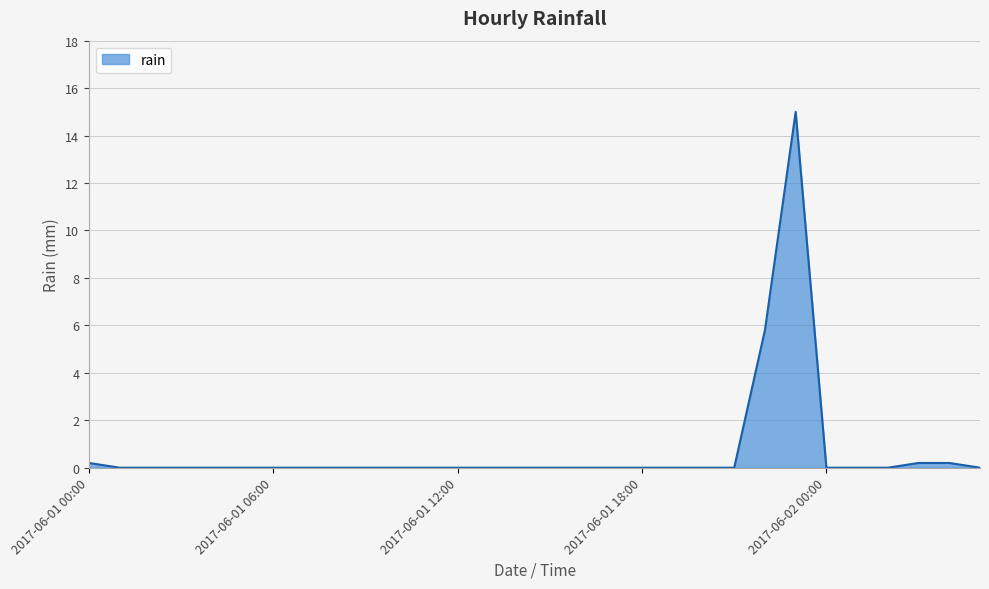

What is the sum of all values?

21.4